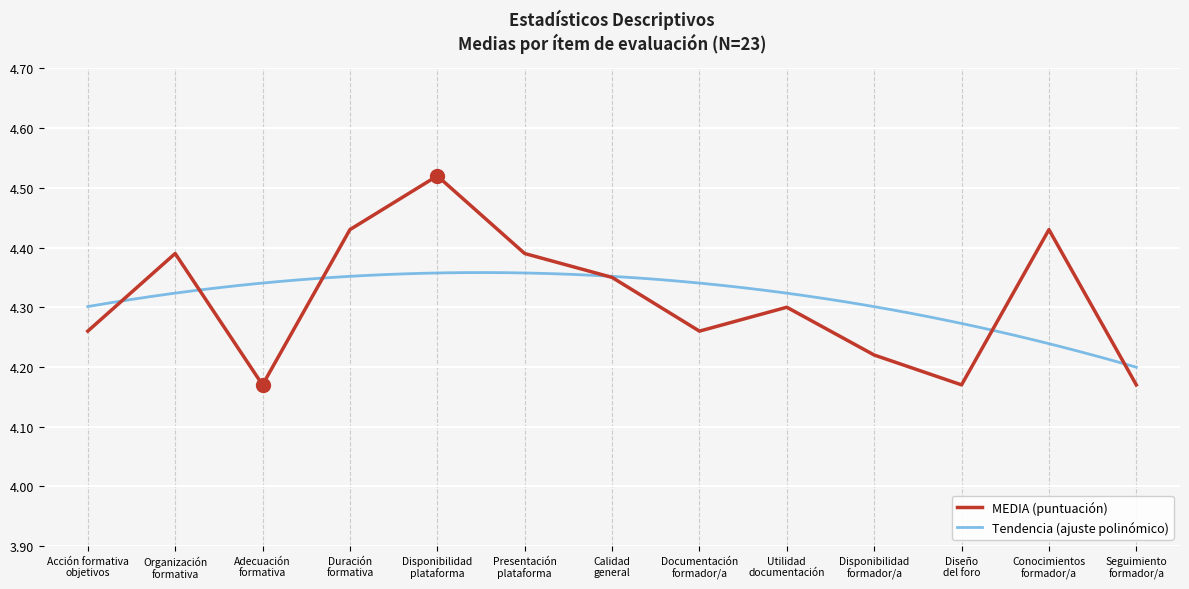

What is the change in value from Acción formativa
objetivos to Duración
formativa?

+0.2